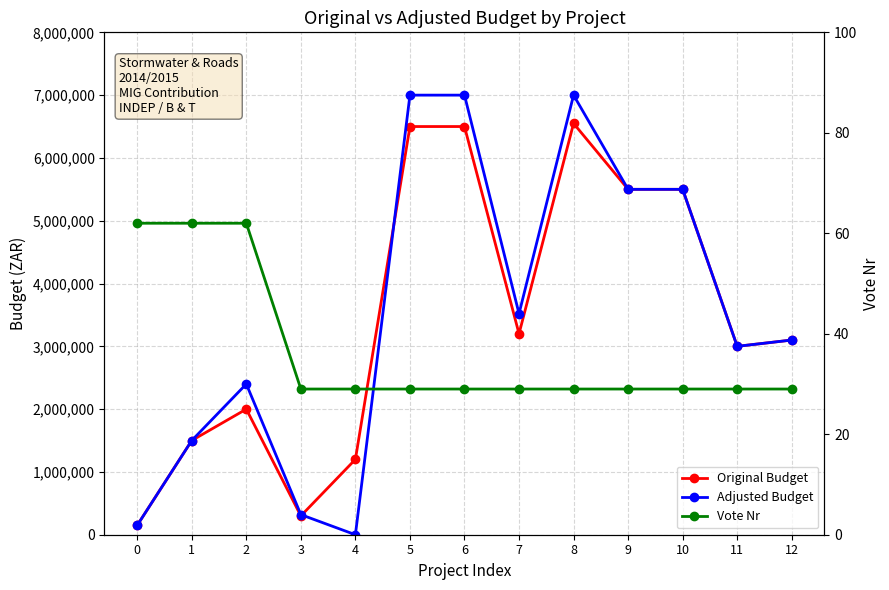

True or false: Original Budget and Adjusted Budget intersect in this chart.

True